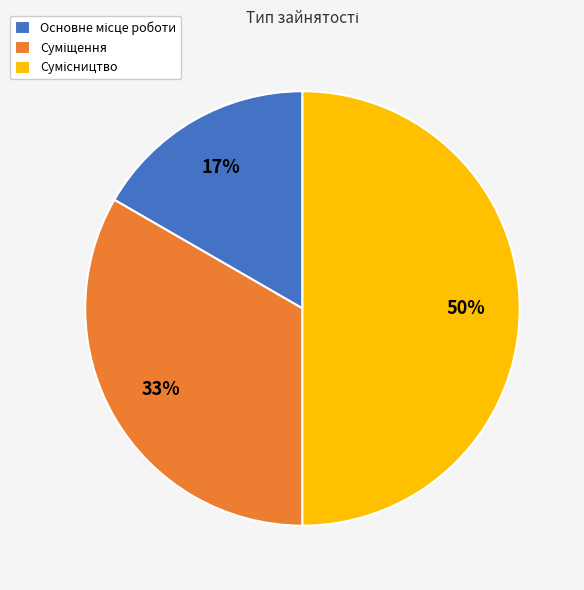

To the nearest percent, what is the difference between the largest and smallest slice percentages?

33%